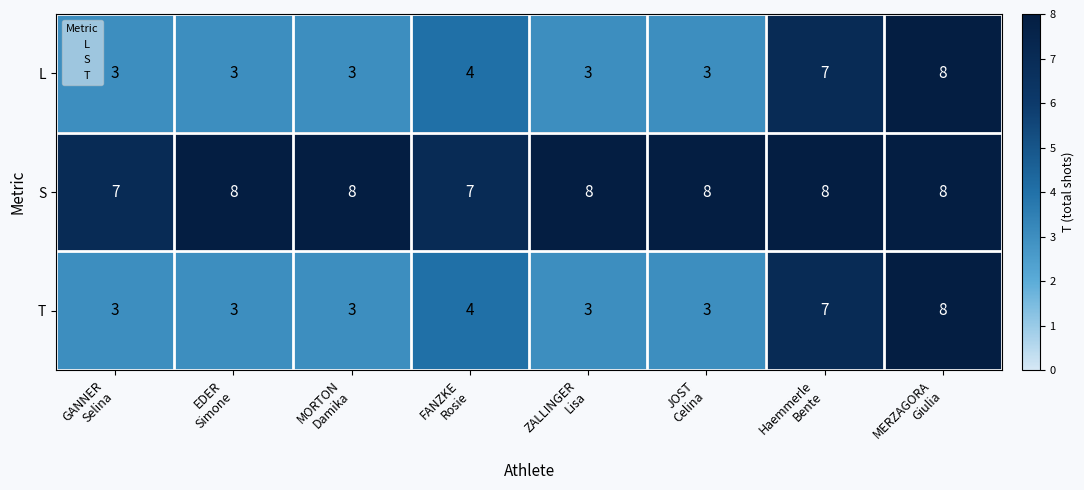

At how many categories does at least one series exceed 3?

8